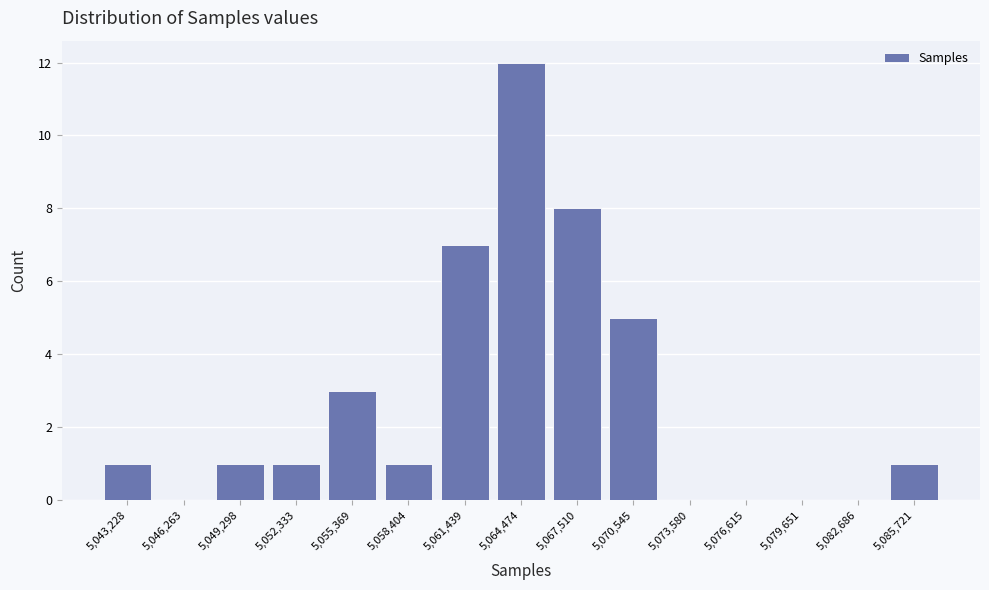

Reading left to right, what are all the values shown in this chart?

5,043,228=1	5,046,263=0	5,049,298=1	5,052,333=1	5,055,369=3	5,058,404=1	5,061,439=7	5,064,474=12	5,067,510=8	5,070,545=5	5,073,580=0	5,076,615=0	5,079,651=0	5,082,686=0	5,085,721=1